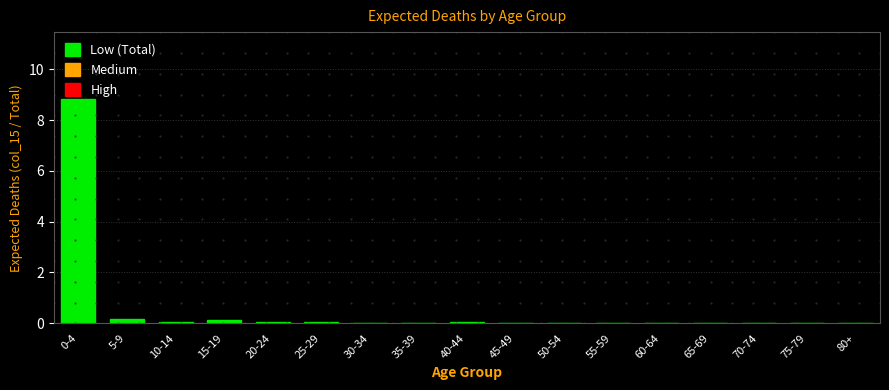

What is the sum of all values?

9.4